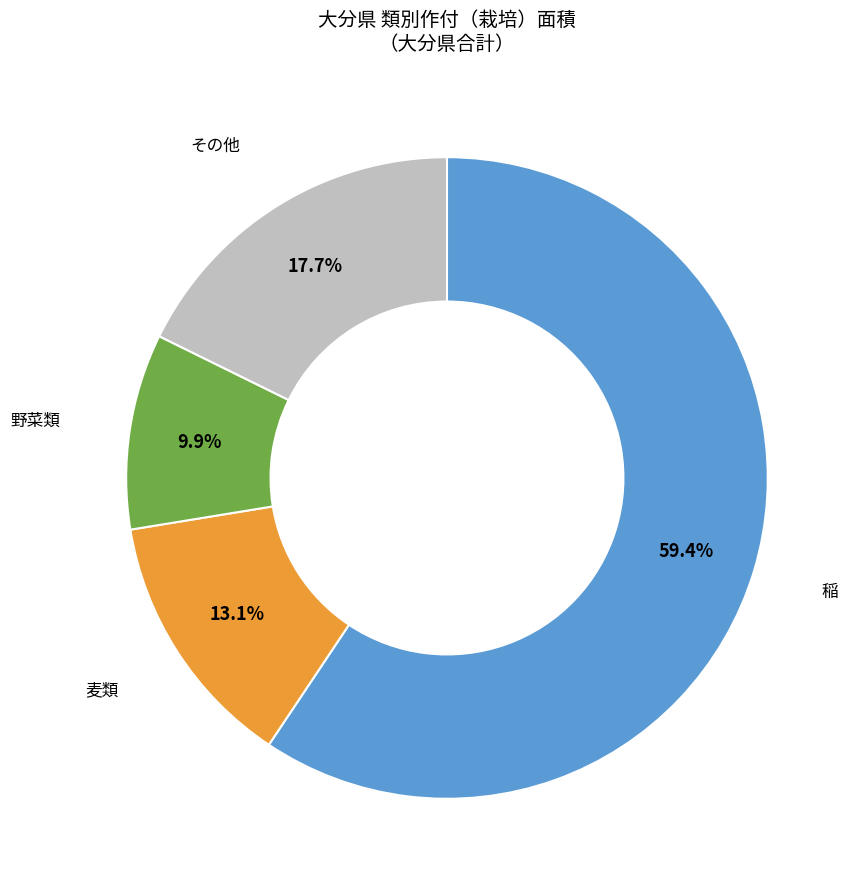

Is there a majority slice in this chart?

Yes